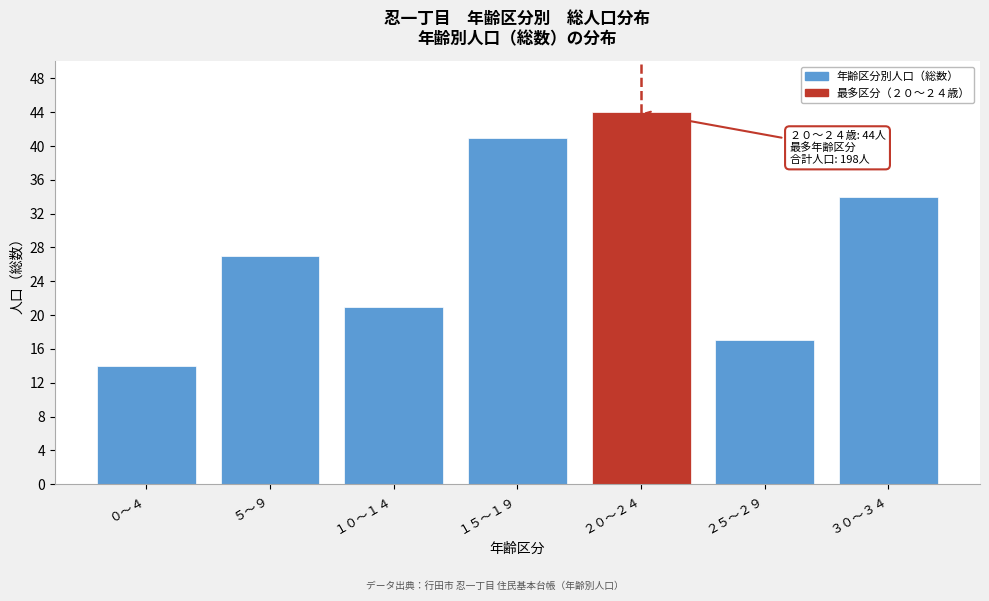

Reading right to left, extract all data points from this chart.

34	17	44	41	21	27	14